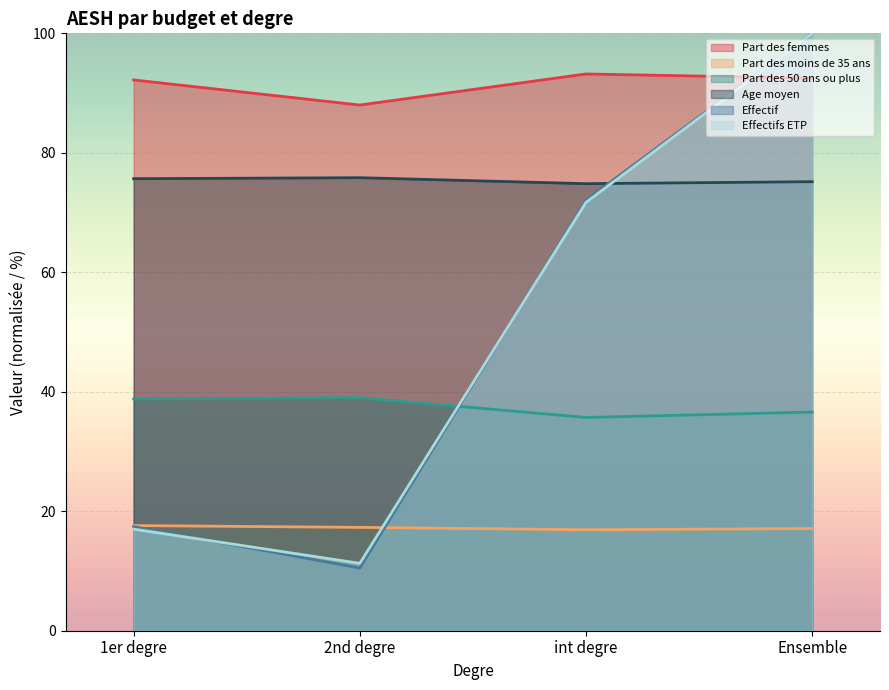

True or false: Effectifs ETP and Effectif cross at least once.

True